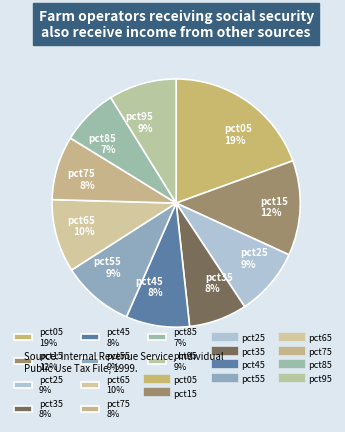

Count the number of slices in the pie.

10